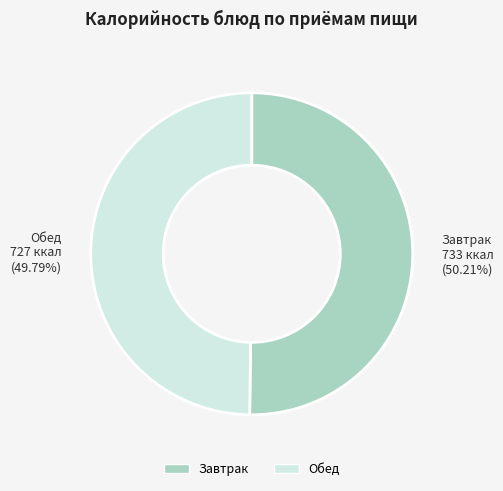

Do Обед and Завтрак together represent more than half of the pie?

Yes